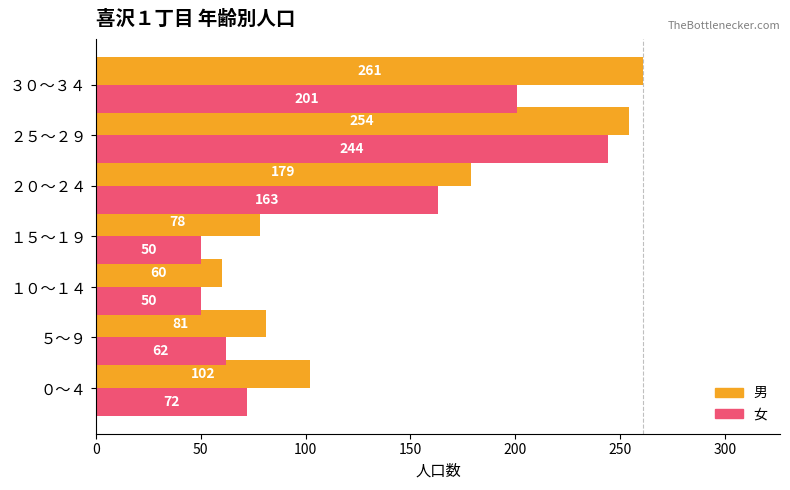

What is the total value across all series at ０～４?

174